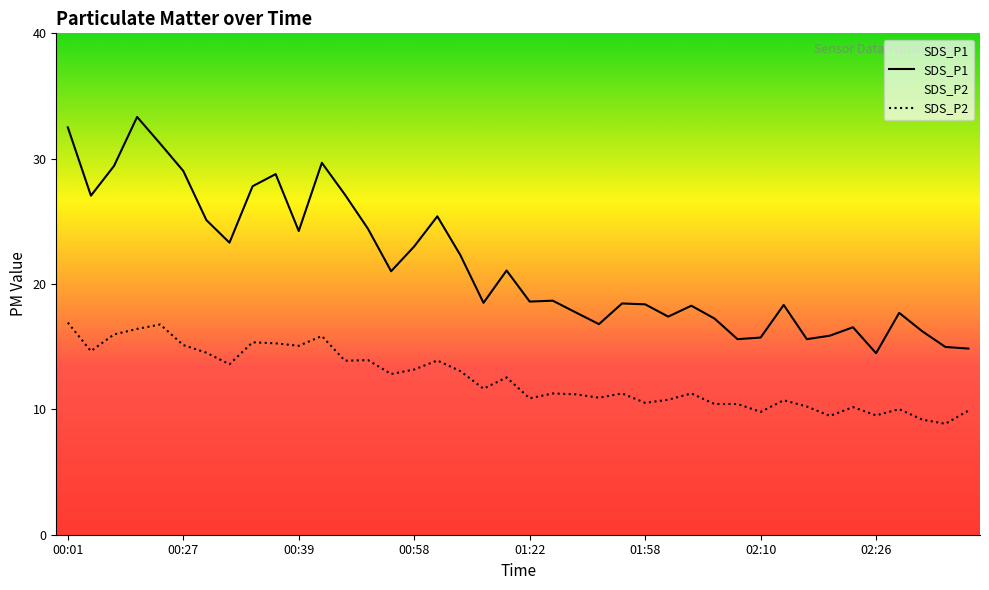

What is the sum of all SDS_P1 values?

861.7